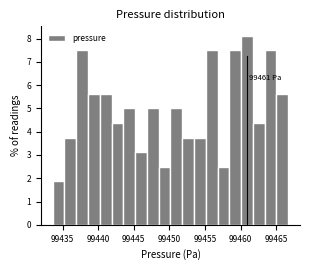

Around what value on the x-axis is the tallest bar? Give the approximate position of its centre, as read against the axis.

99461.0